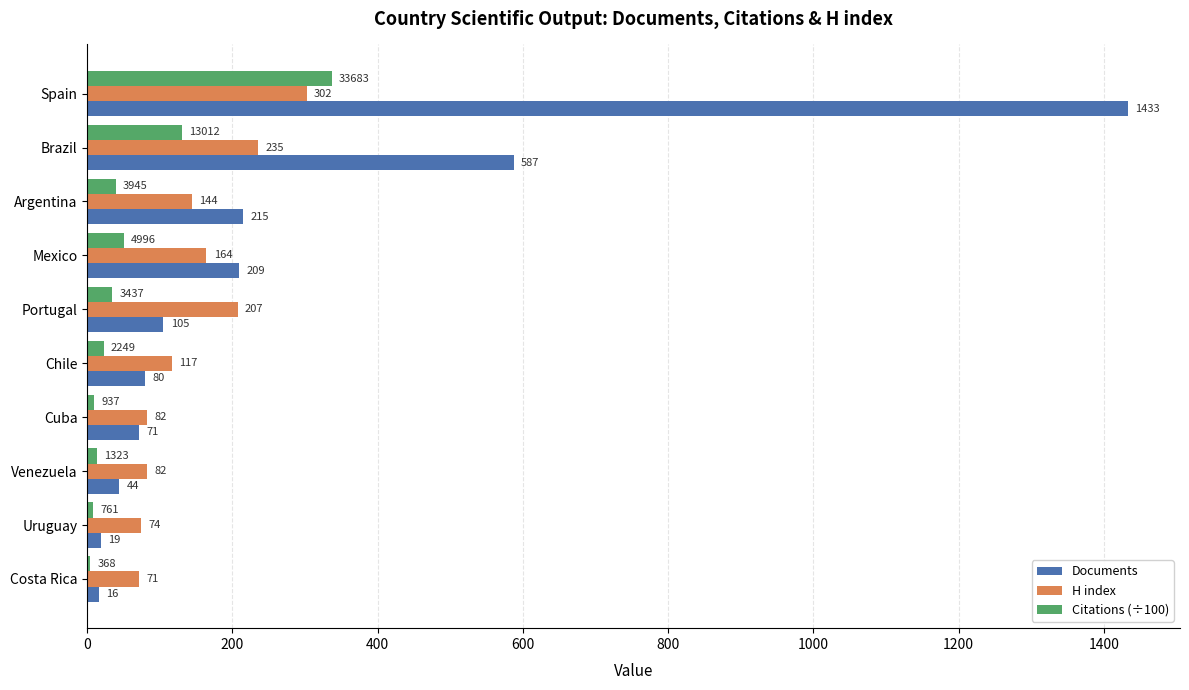

Is the value of H index at Mexico greater than the value of Citations (÷100) at Mexico?

Yes